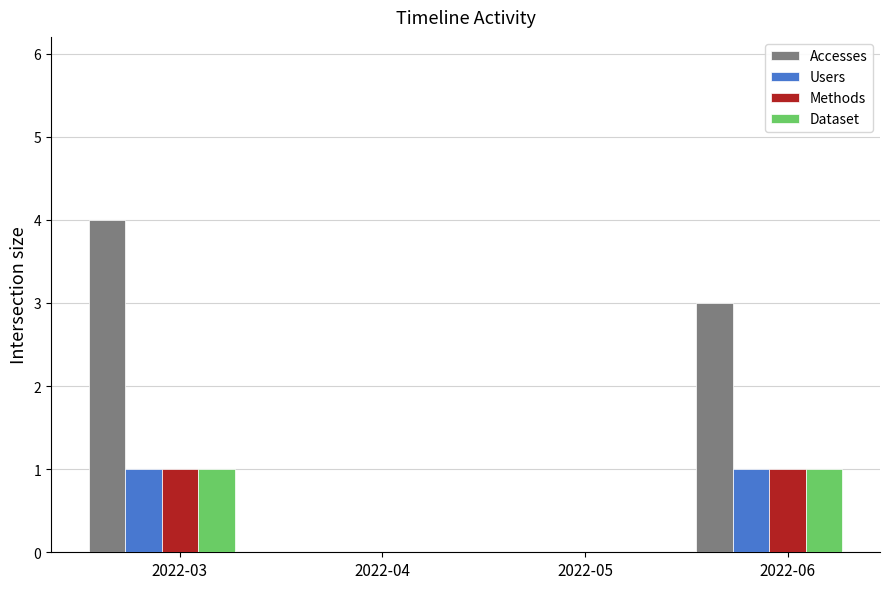

What is the sum of all Accesses values?

7